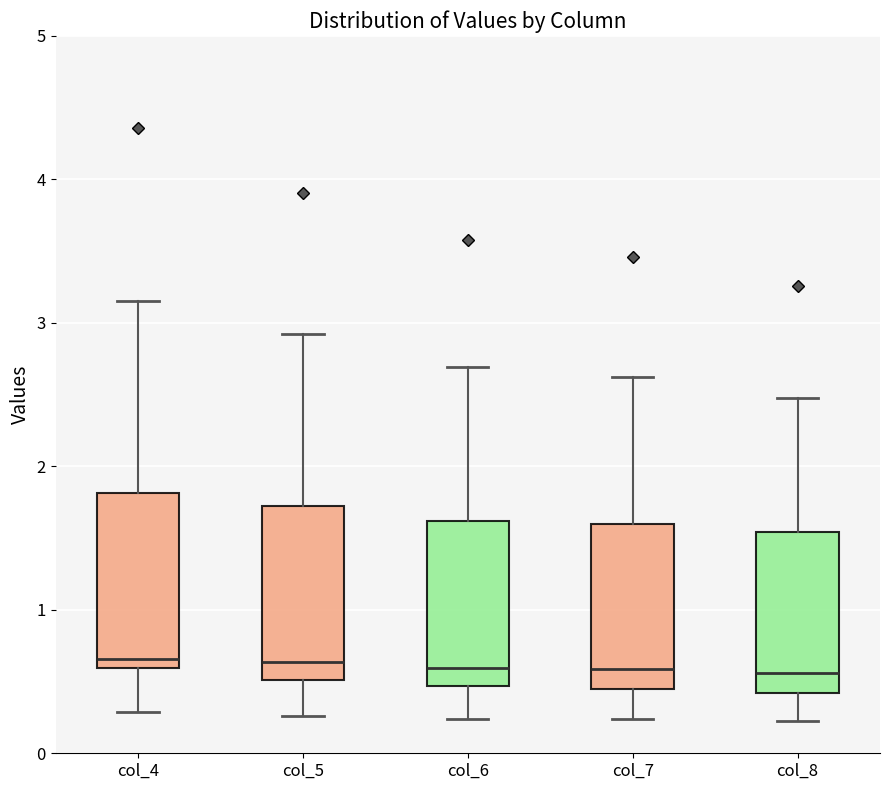

Reading left to right, read every box against the y-axis: the position of its median line, the range the box covers, and the ends of its whiskers. The values are not printed on the chart, so give them approximately, as read against the axis.

col_4: median 0.7, box 0.6 to 1.8, whiskers 0.3 to 3.2
col_5: median 0.6, box 0.5 to 1.7, whiskers 0.3 to 2.9
col_6: median 0.6, box 0.5 to 1.6, whiskers 0.2 to 2.7
col_7: median 0.6, box 0.4 to 1.6, whiskers 0.2 to 2.6
col_8: median 0.6, box 0.4 to 1.5, whiskers 0.2 to 2.5